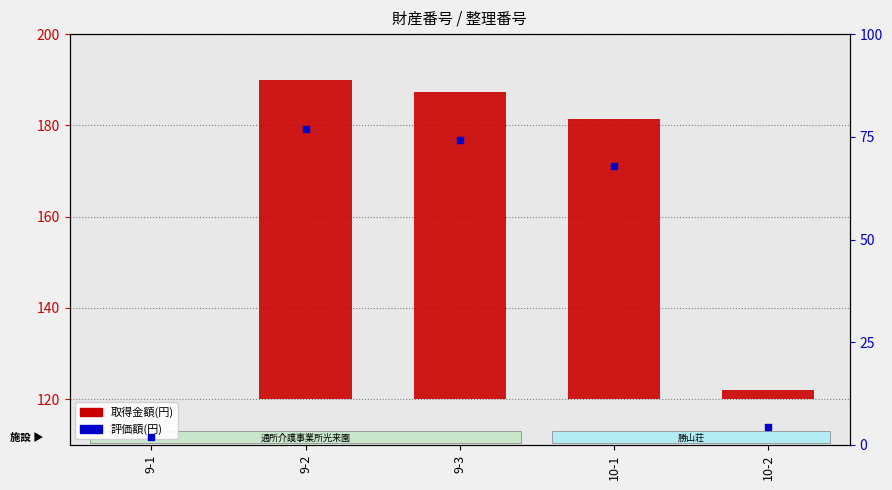

At how many categories does at least one series exceed 55?

3